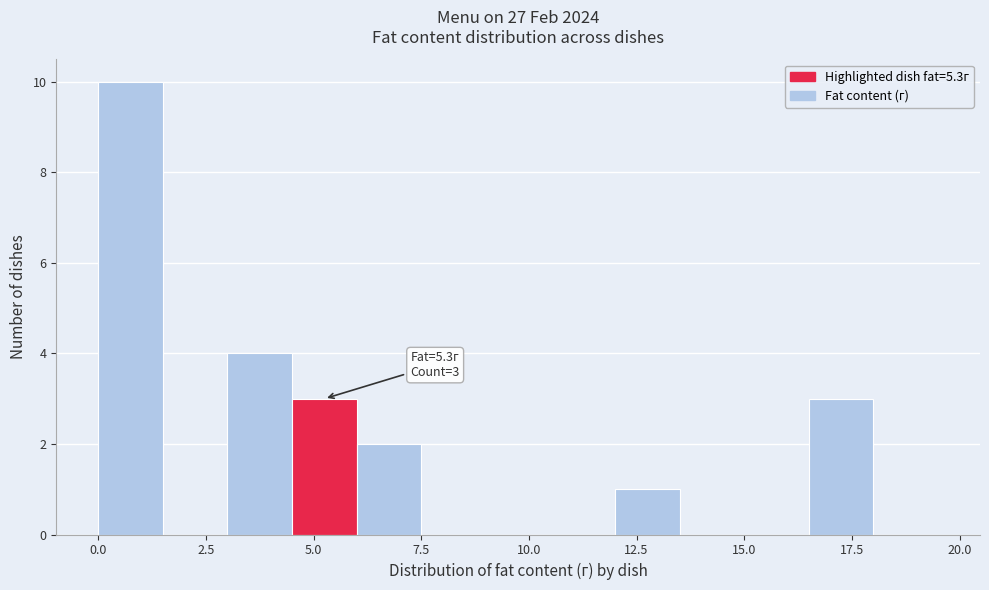

Read against the x-axis, roughly where is the centre of the tallest bar?

1.0